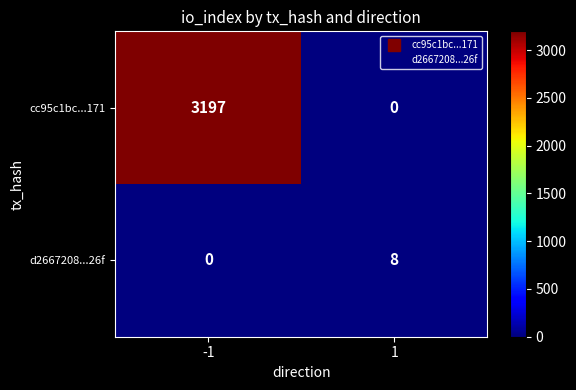

Between -1 and 1, which series saw the biggest shift?

cc95c1bc...171